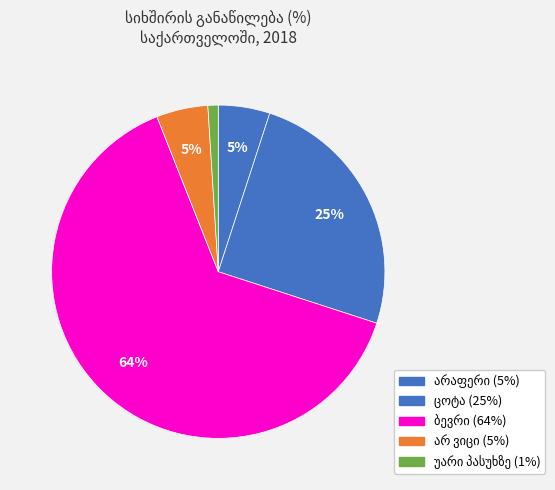

Which slice represents more than half of the pie?

ბევრი